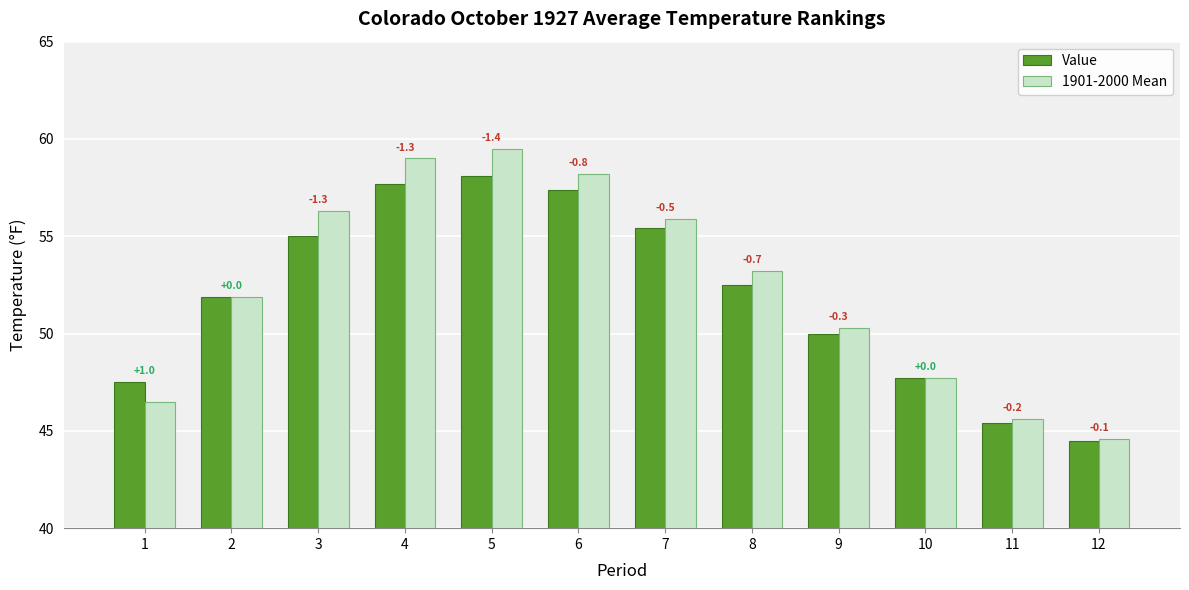

Which series has the largest total across all categories?

1901-2000 Mean